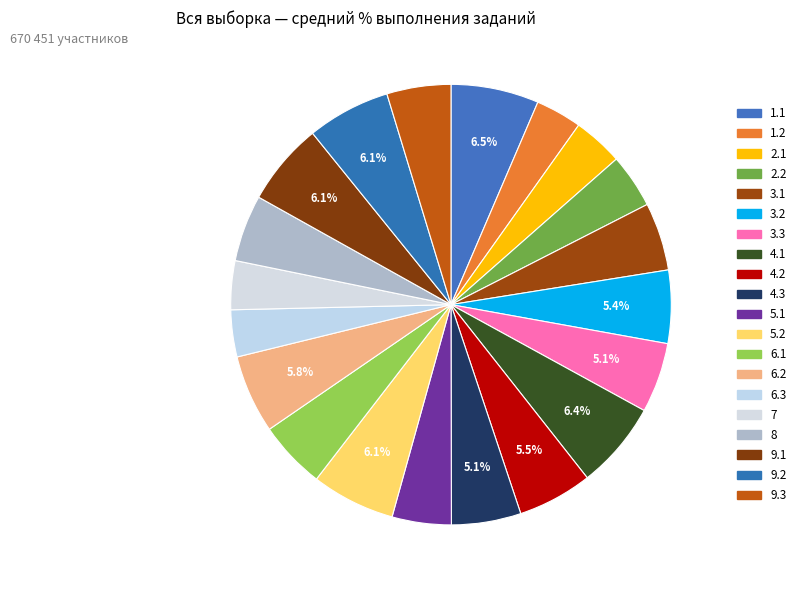

How many slices are in this pie chart?

20